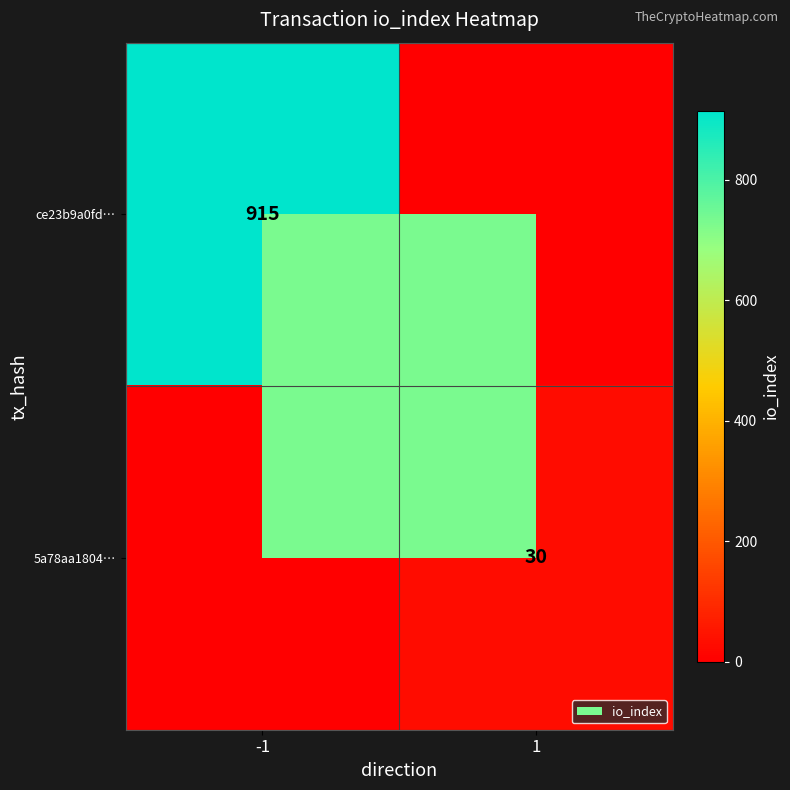

Is the value of ce23b9a0fd… at -1 greater than the value of 5a78aa1804… at 1?

Yes